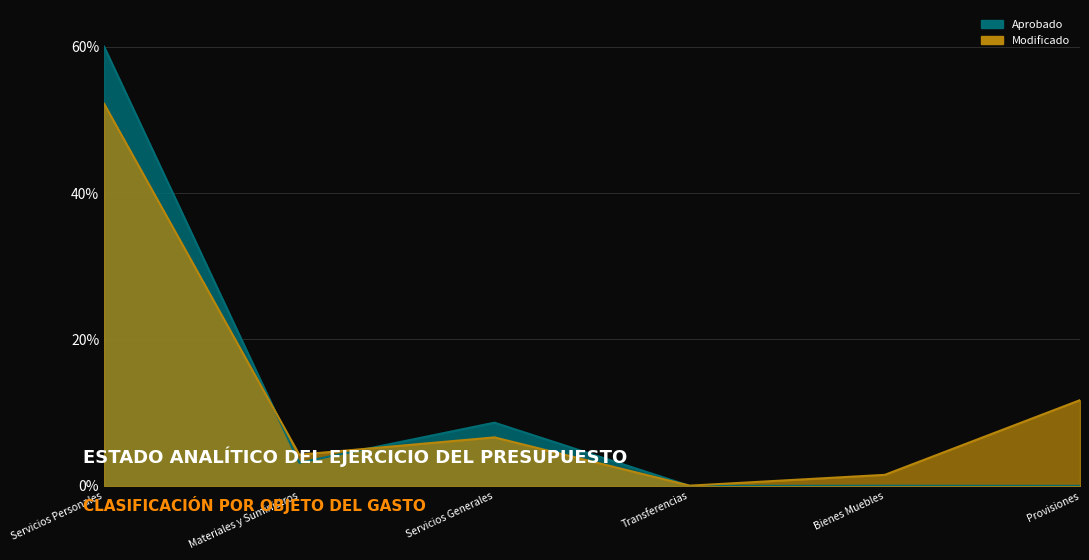

Which series changed the most between Materiales y Suministros and Transferencias?

Modificado